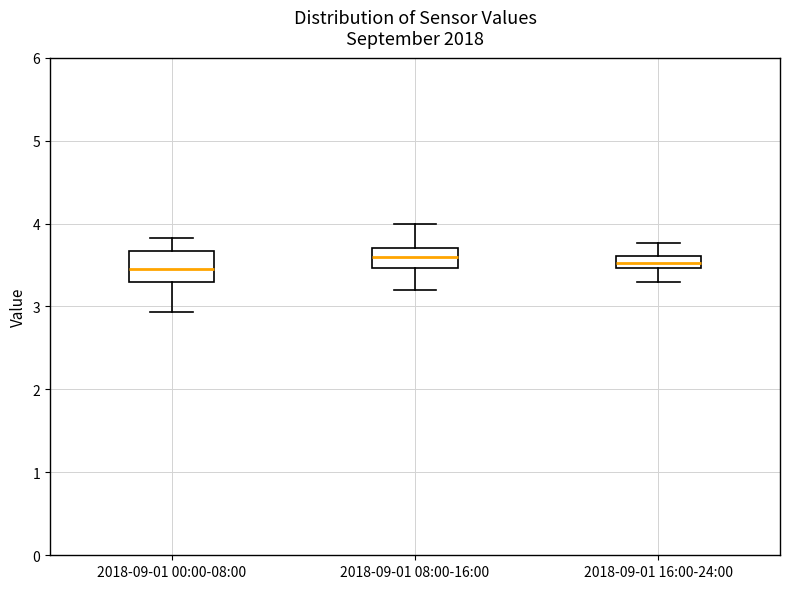

Where does the median line of the box for 2018-09-01 08:00-16:00 sit on the y-axis? The values are not printed on the chart, so give them approximately, as read against the axis.

3.6